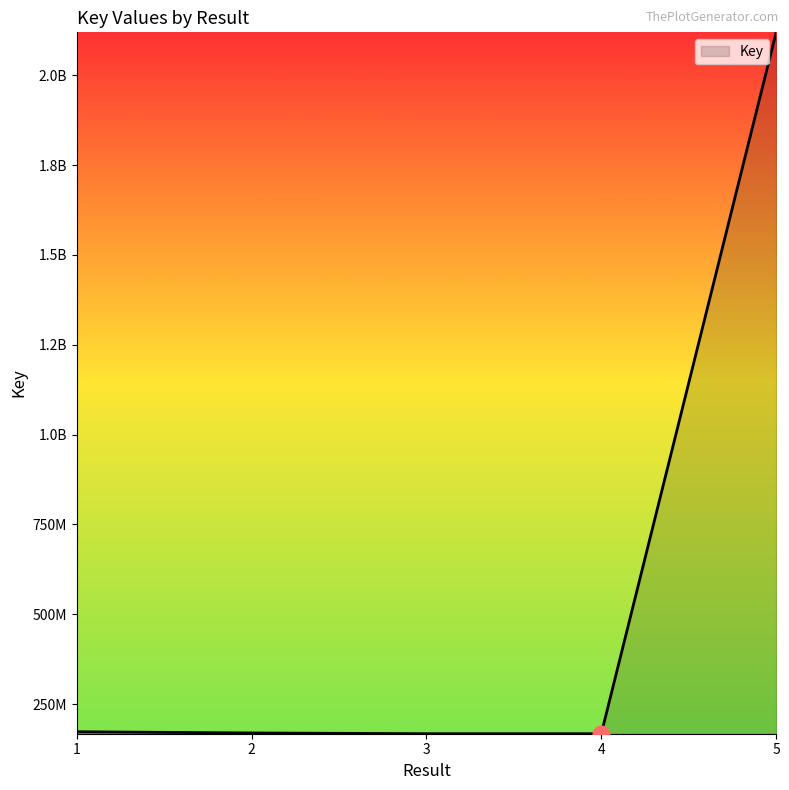

Does the chart display data point markers on the line(s)?

No